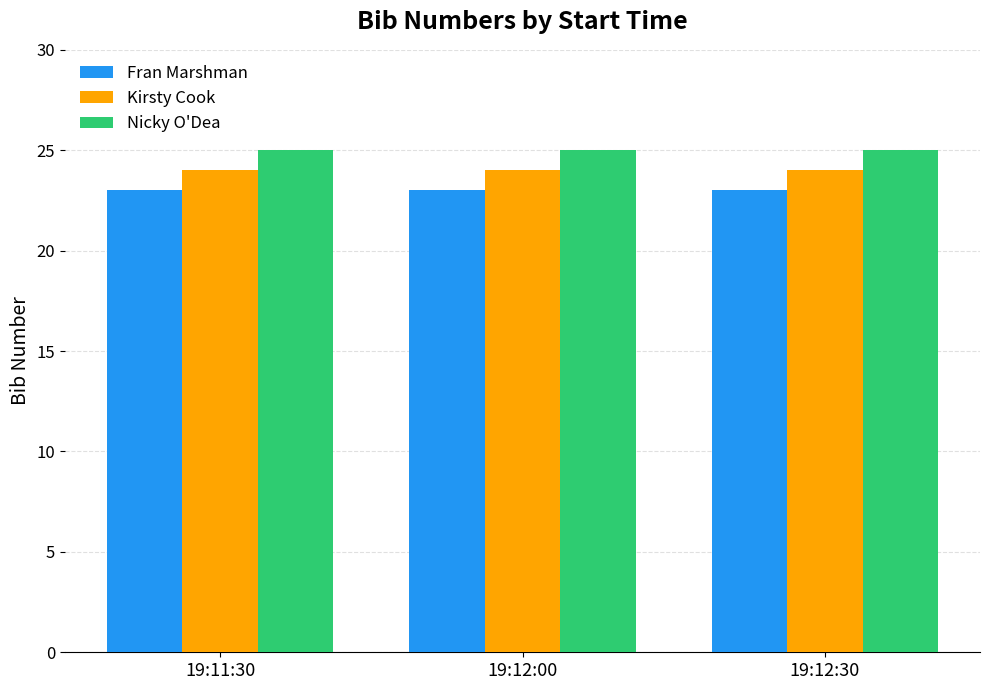

What is the highest value of the Fran Marshman series?

23